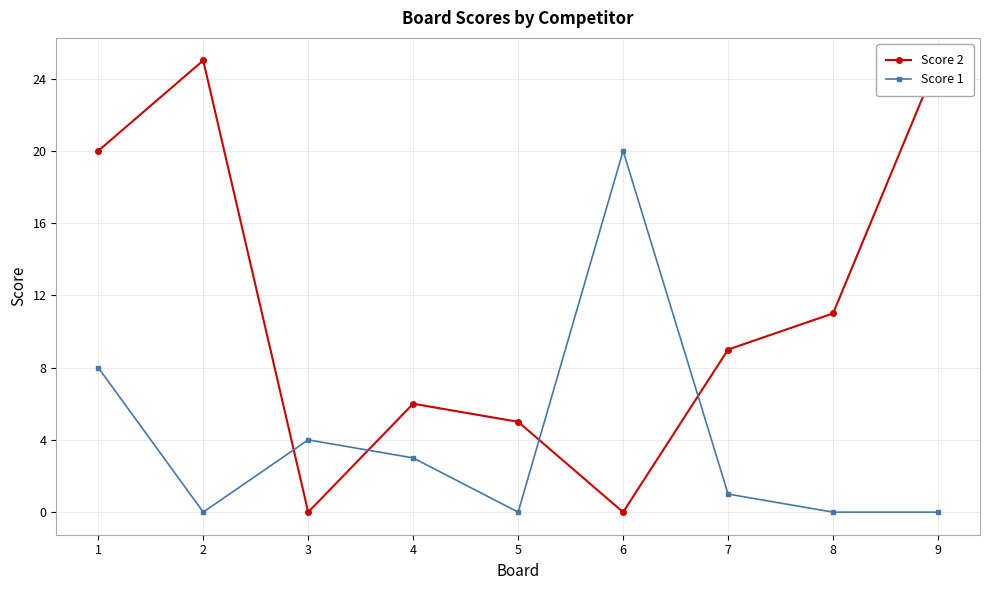

At which category does Score 1 reach its first local peak?

3